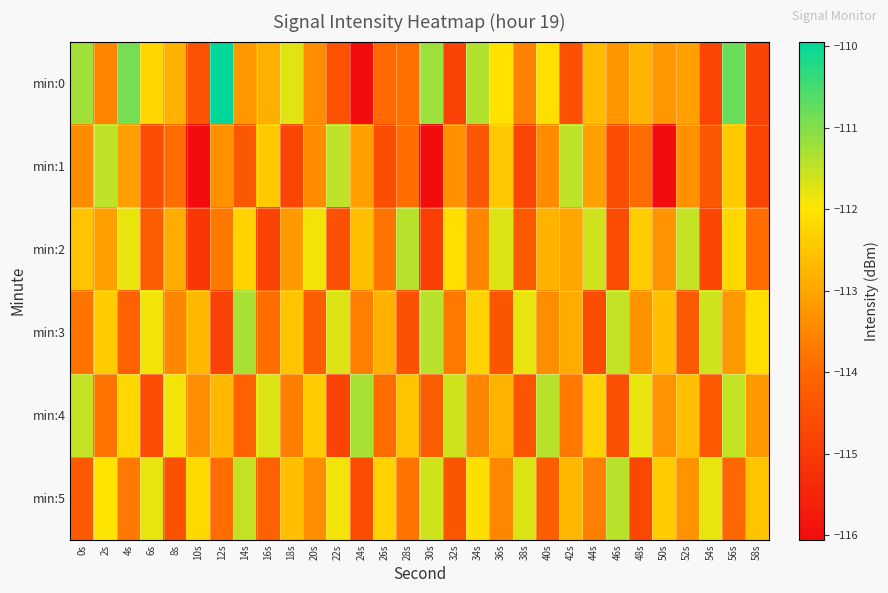

How many series are shown in this chart?

6